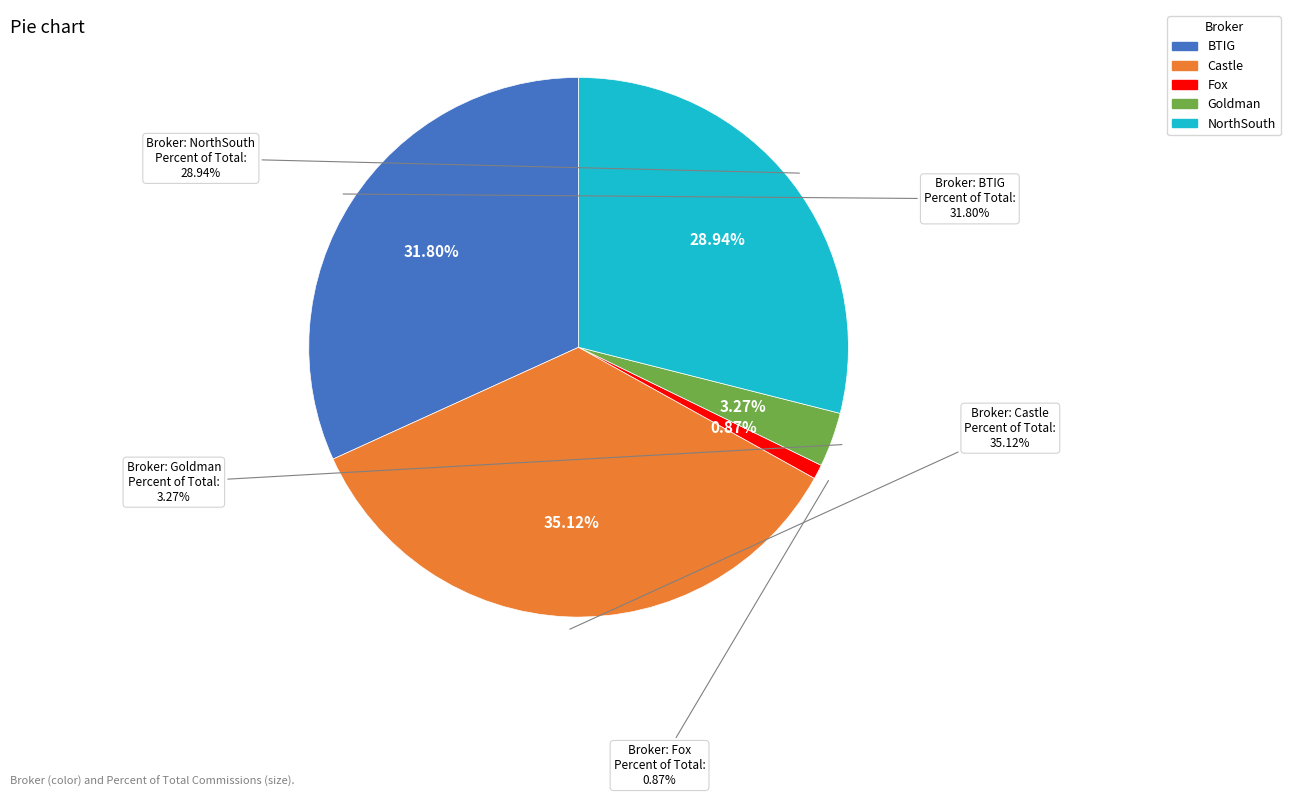

True or false: NorthSouth accounts for 38% of the total.

False